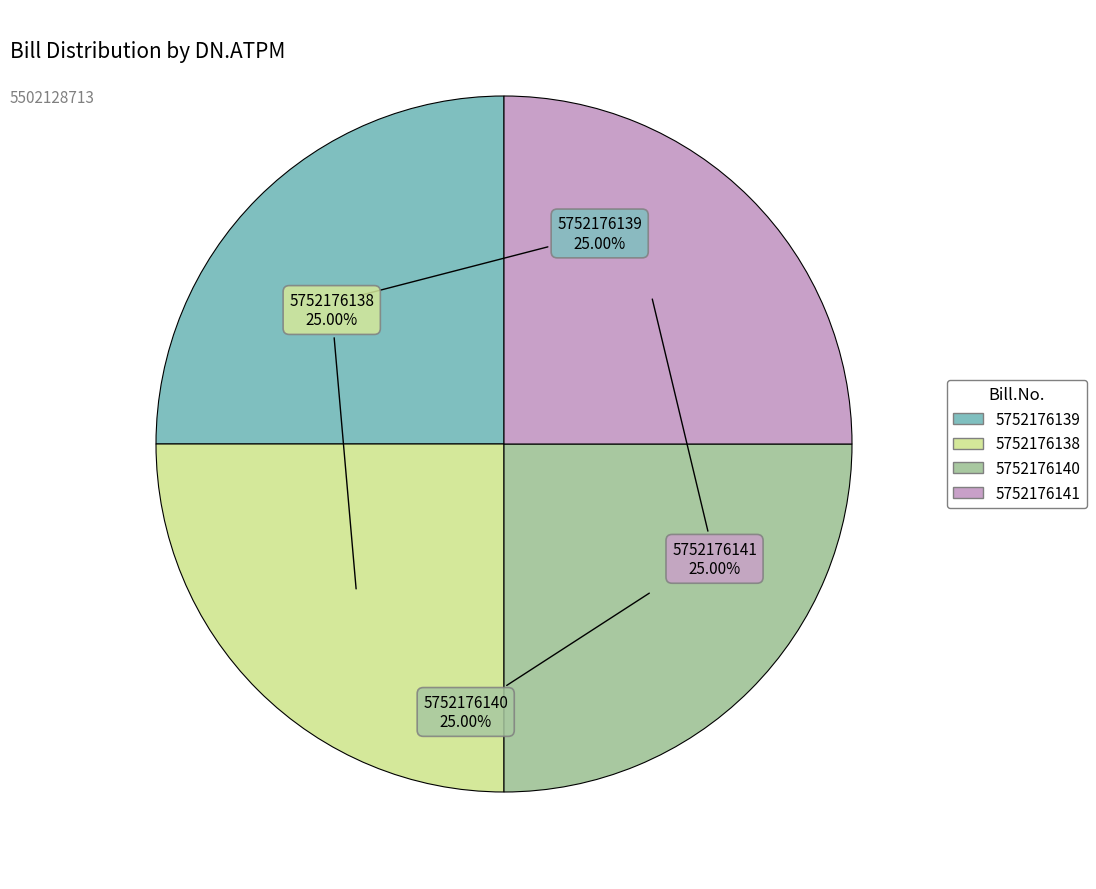

To the nearest percent, what is the combined percentage of 5752176139 and 5752176141?

50%